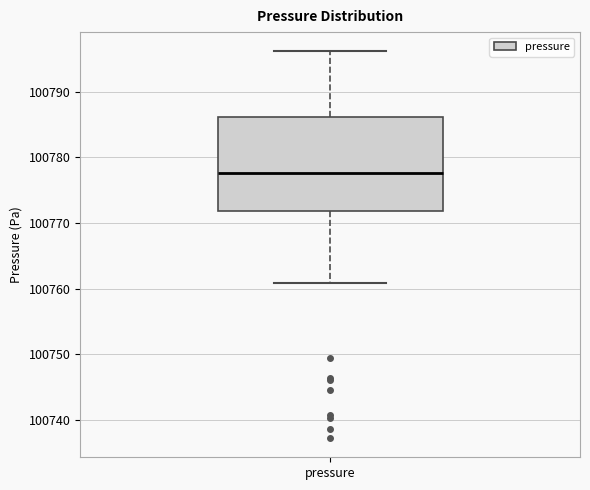

Transcribe this box plot: give where the median line is, the range the box spans, and where the two whiskers end, as read against the y-axis. The values are not printed on the chart, so give them approximately, as read against the axis.

median 100778, box 100772 to 100786, whiskers 100761 to 100796